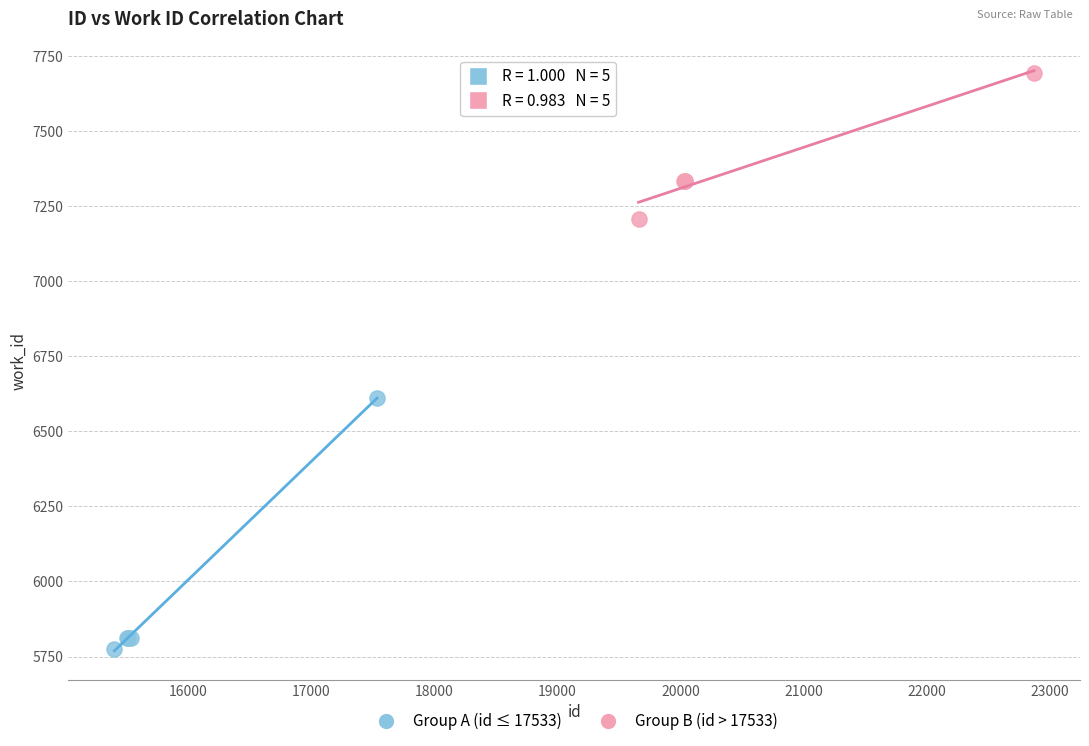

Which series reaches the maximum Y coordinate?

Group B (id > 17533)